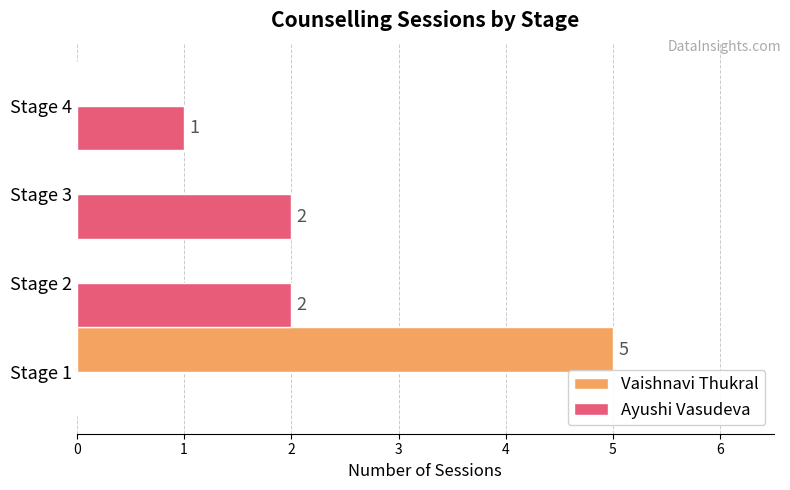

What is the total value across all series at Stage 1?

5